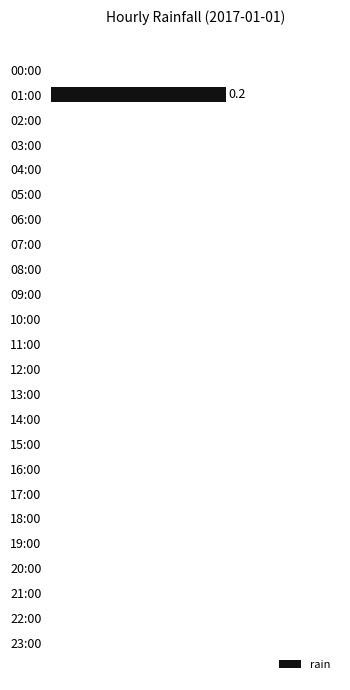

How many values are between 0 and 1?

24